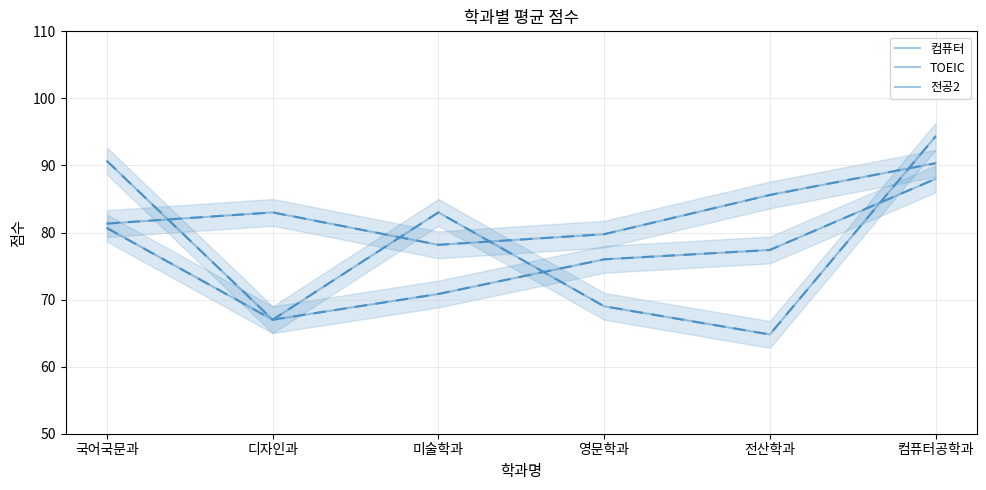

Reading left to right, extract all data points from this chart.

컴퓨터 (mean): 국어국문과=81.3	디자인과=83.0	미술학과=78.2	영문학과=79.8	전산학과=85.6	컴퓨터공학과=90.3
컴퓨터 (dashed): 국어국문과=81.3	디자인과=83.0	미술학과=78.2	영문학과=79.8	전산학과=85.6	컴퓨터공학과=90.3
TOEIC (mean): 국어국문과=80.7	디자인과=67.0	미술학과=83.0	영문학과=69.0	전산학과=64.8	컴퓨터공학과=94.3
TOEIC (dashed): 국어국문과=80.7	디자인과=67.0	미술학과=83.0	영문학과=69.0	전산학과=64.8	컴퓨터공학과=94.3
전공2 (mean): 국어국문과=90.7	디자인과=67.0	미술학과=70.8	영문학과=76.0	전산학과=77.4	컴퓨터공학과=88.0
전공2 (dashed): 국어국문과=90.7	디자인과=67.0	미술학과=70.8	영문학과=76.0	전산학과=77.4	컴퓨터공학과=88.0